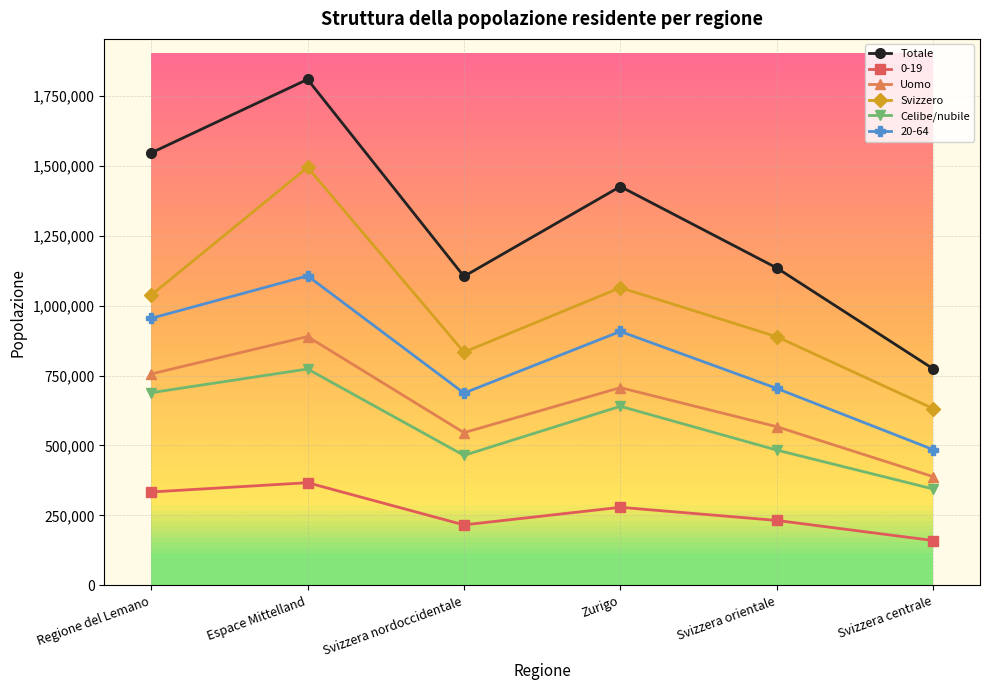

True or false: Uomo has a value of 178816 at Zurigo.

False